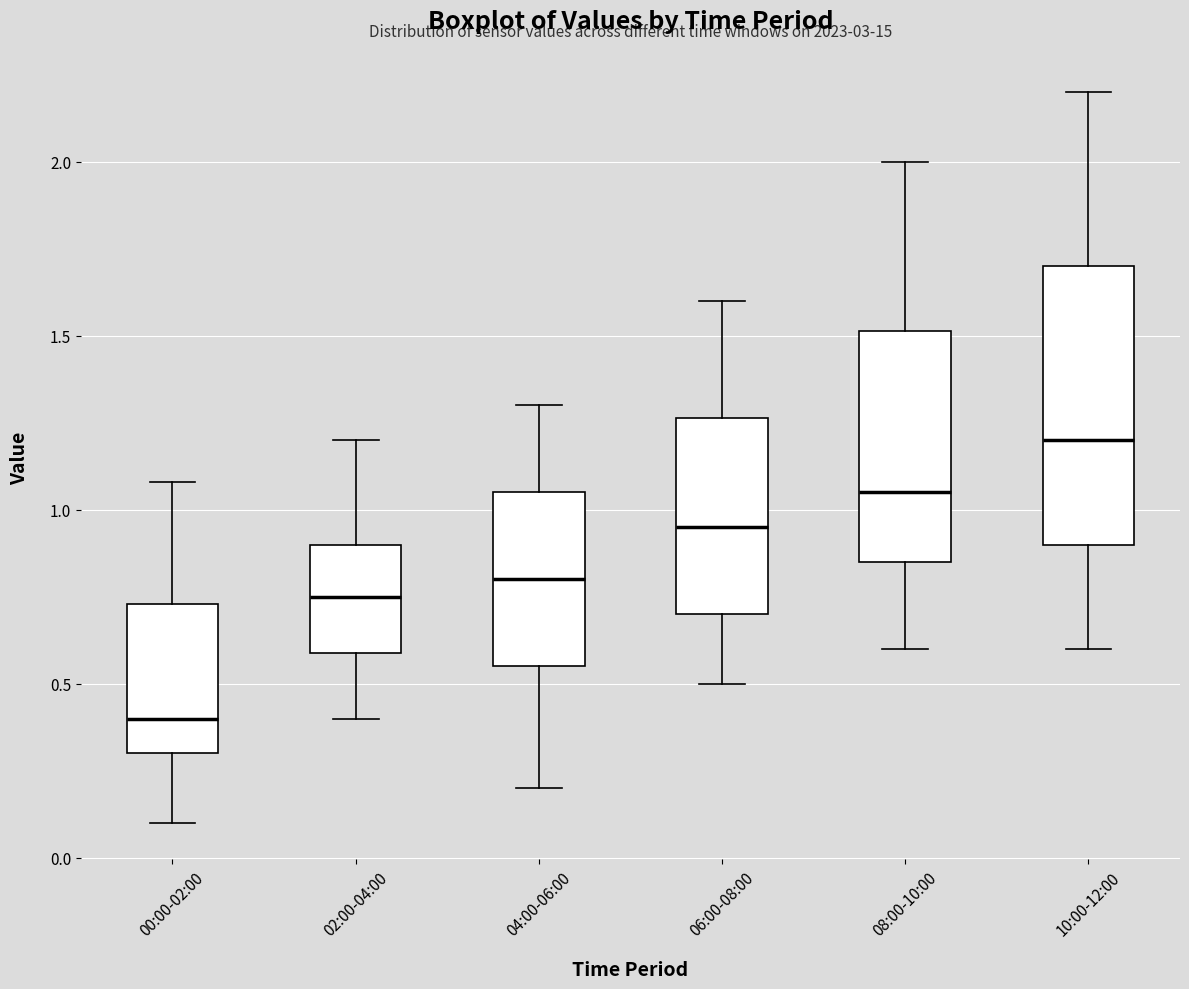

Which box is the tallest, from its lower edge to its upper edge?

10:00-12:00